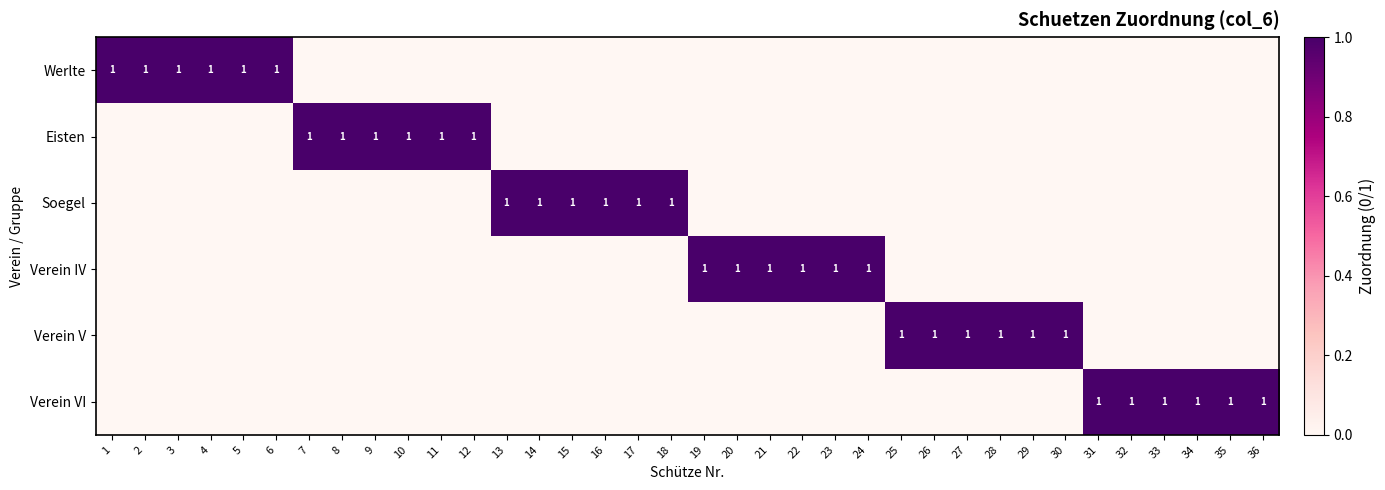

Which series has the largest total across all categories?

Werlte